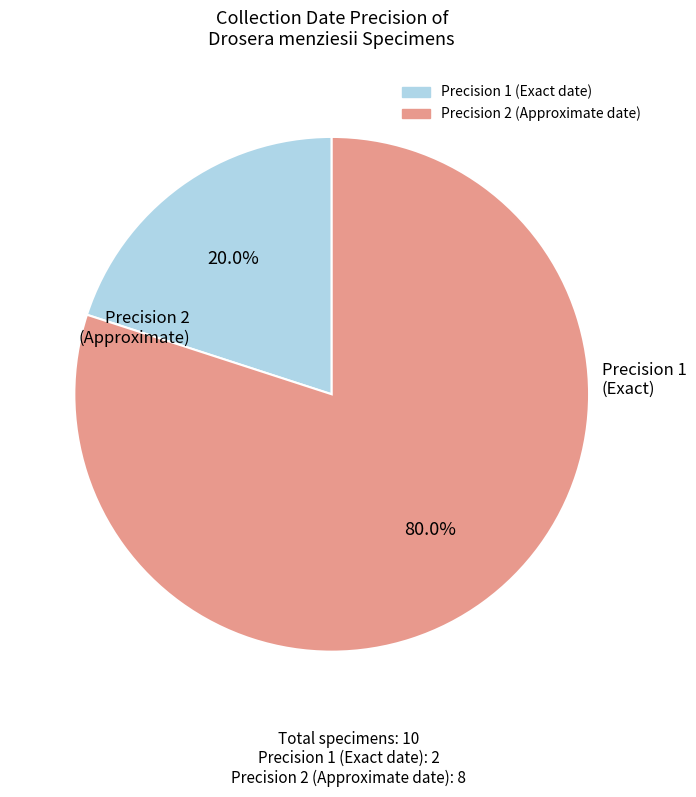

Is there any slice that represents more than half of the pie?

Yes